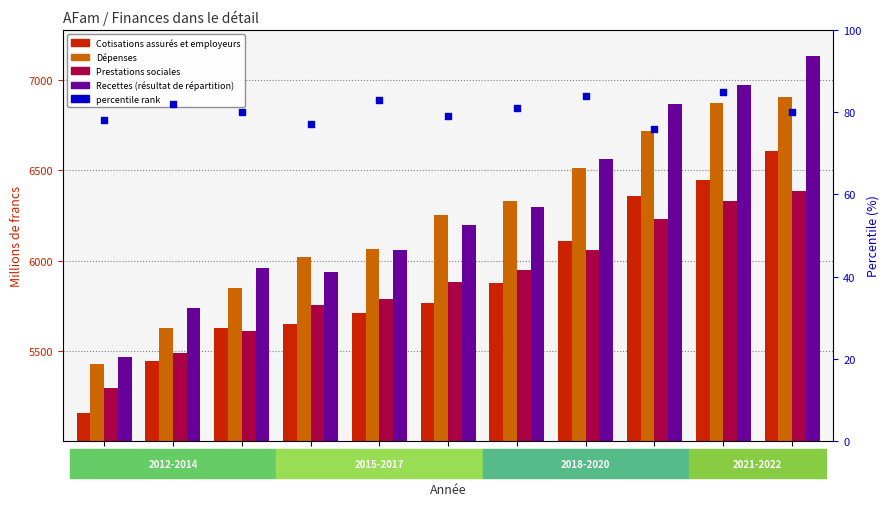

At which category is the sum across all series the highest?

2022